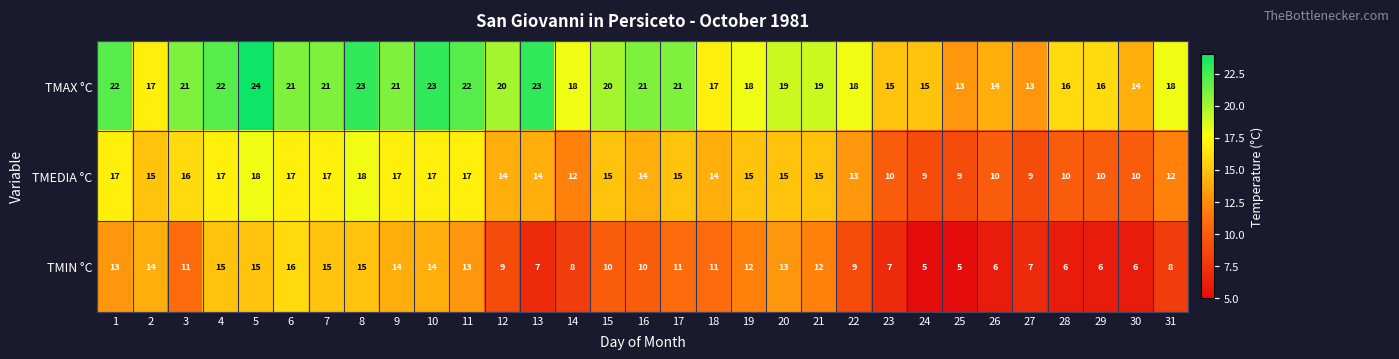

At 17, list the series in order from smallest to largest.

TMIN °C, TMEDIA °C, TMAX °C